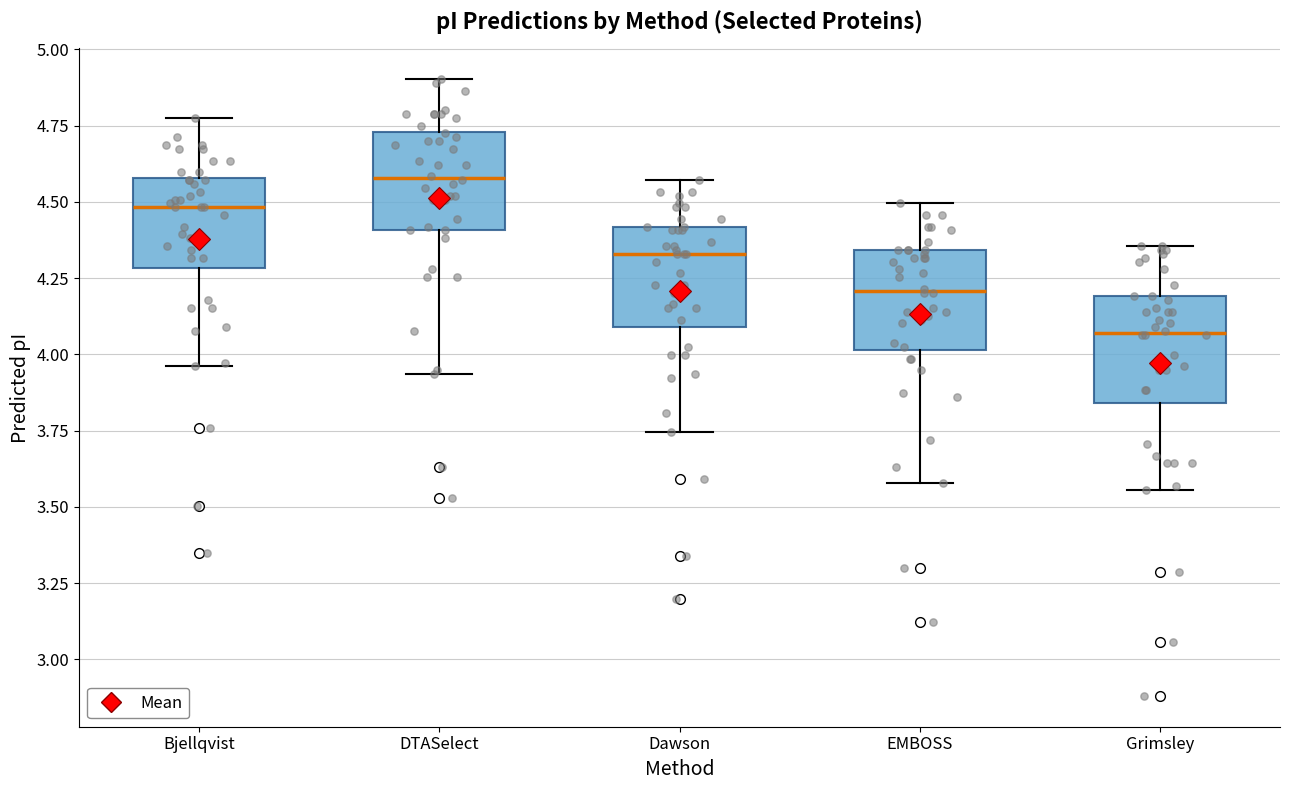

Which box has the lowest median line?

Grimsley